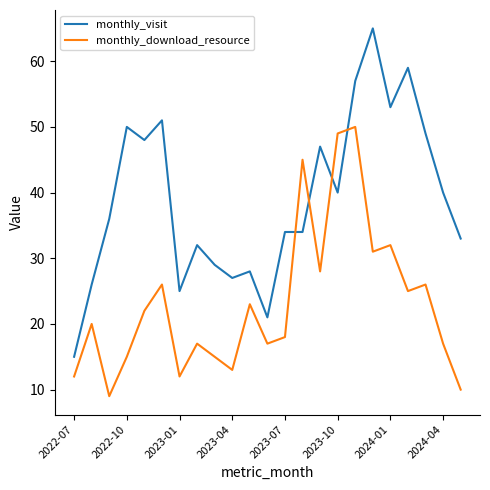

Which series has the largest total across all categories?

monthly_visit